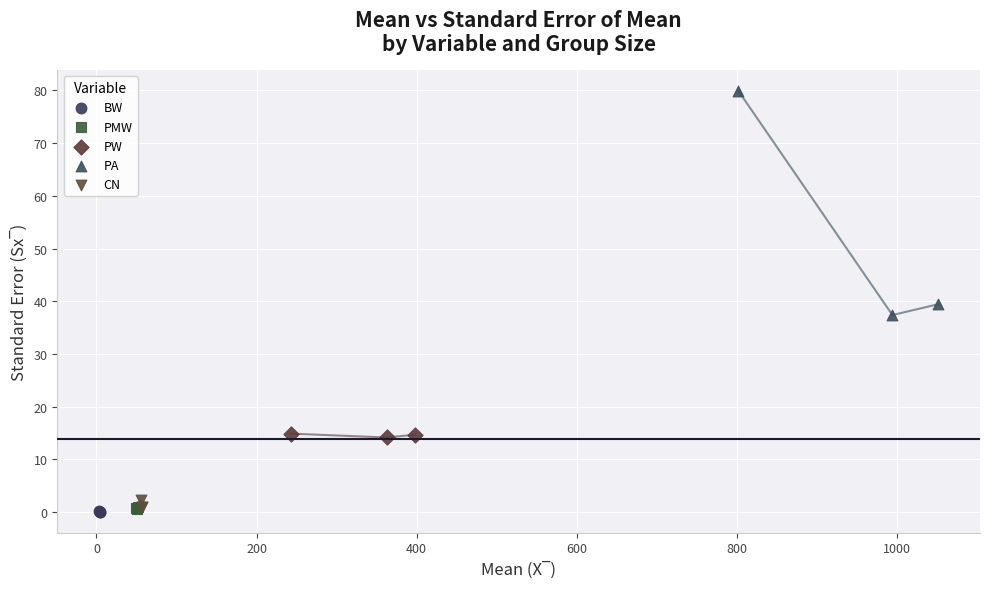

Which series contains the highest Y value?

PA